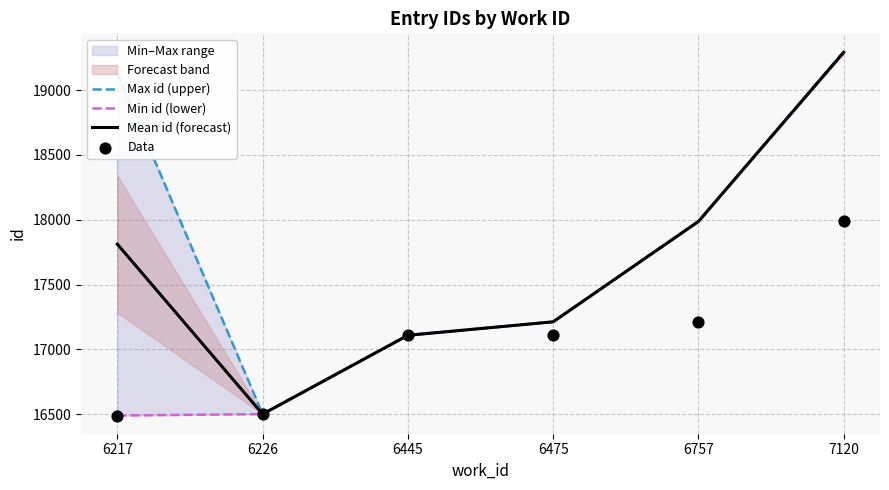

What is the total value across all series at 6757?

71174